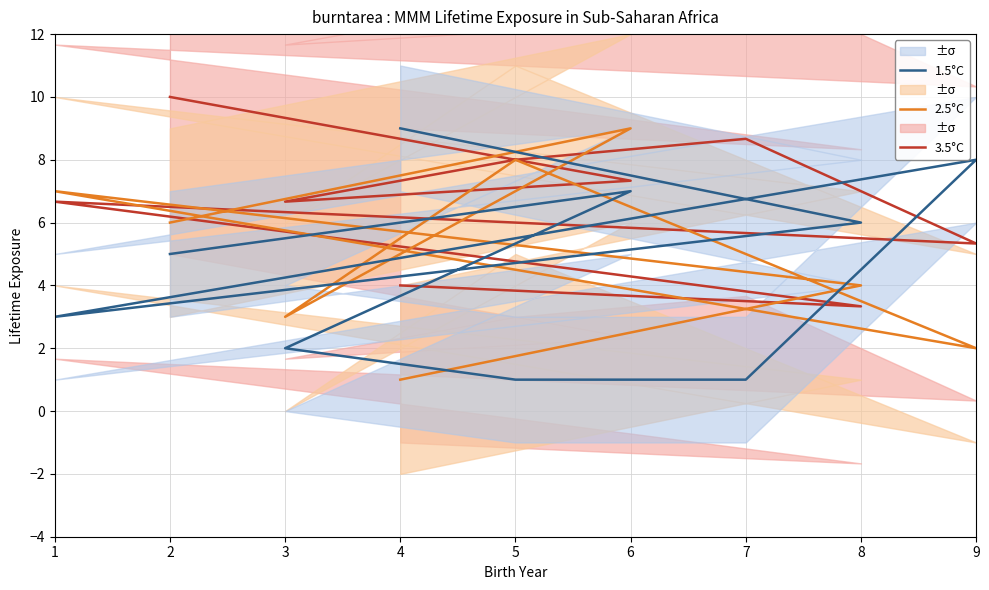

What value does the 2.5°C series have at 9?

2.0